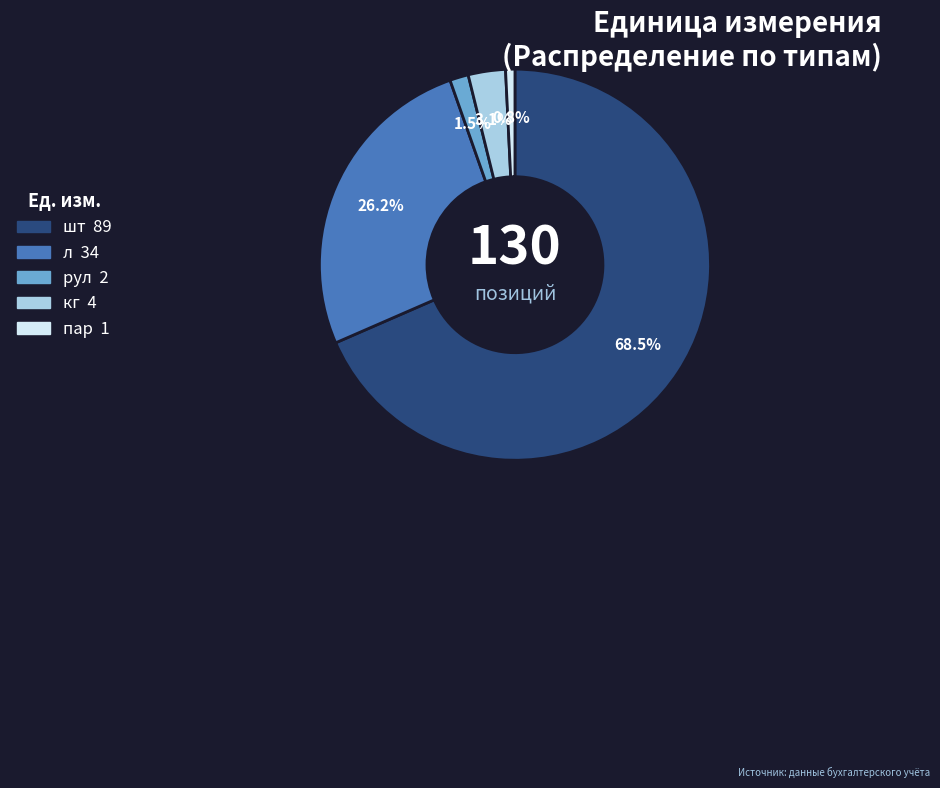

Is there any slice that represents more than half of the pie?

Yes